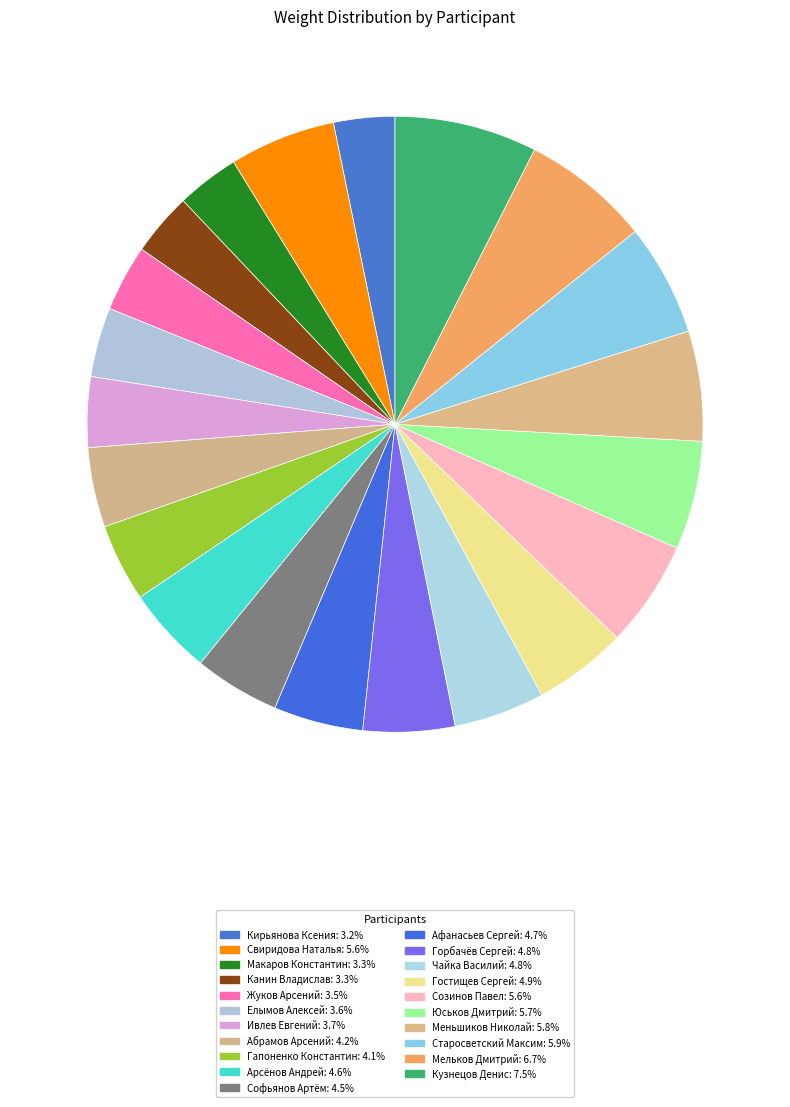

Is Кузнецов Денис the majority of the pie?

No